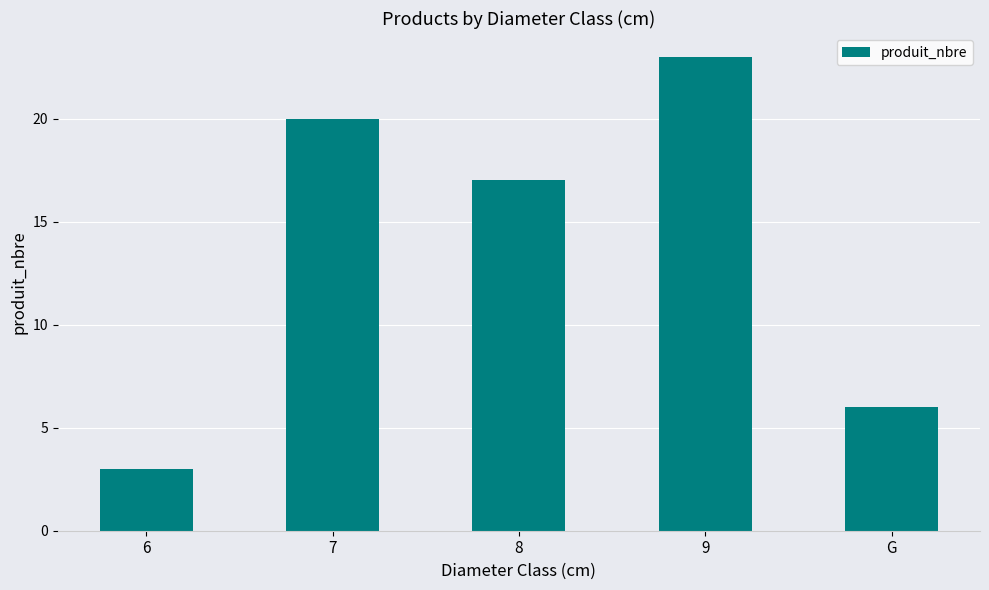

What is the value of the 5th bar from the left?

6